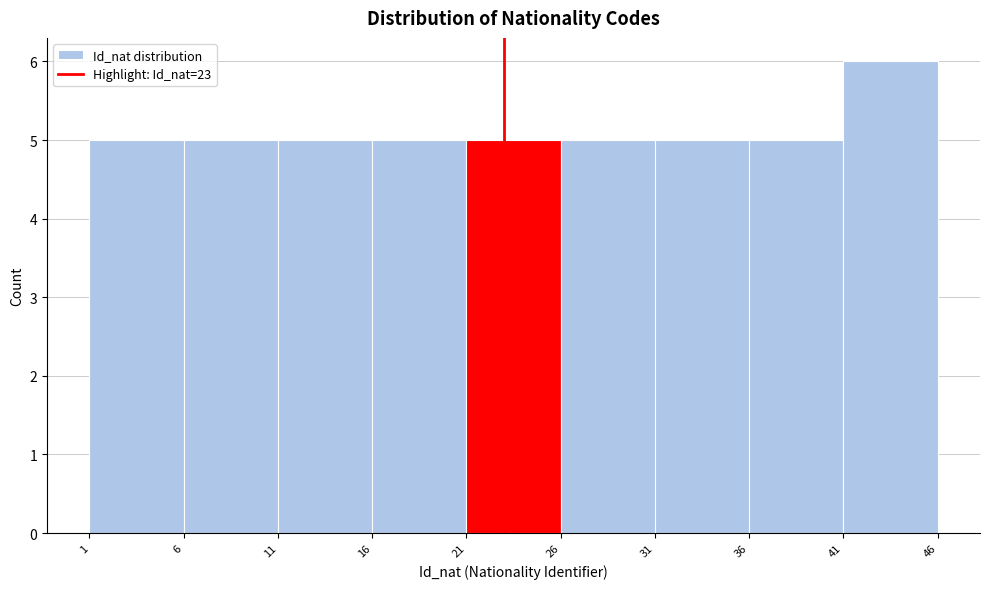

Over which range of the x-axis is the bar tallest?

41 to 46